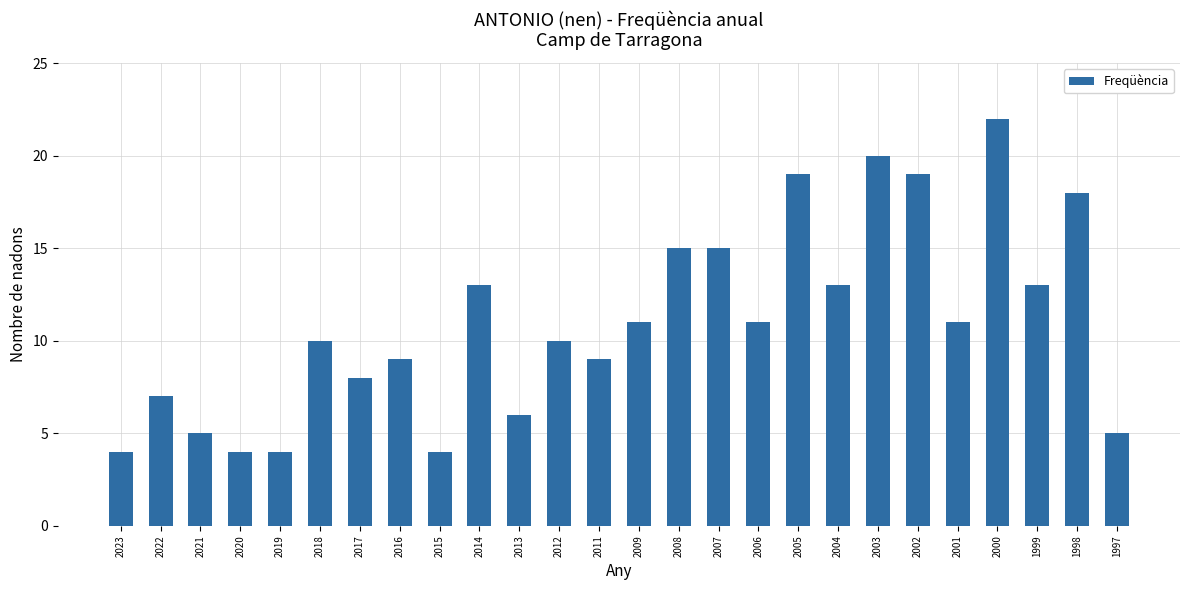

Reading right to left, transcribe all the data shown in this chart.

5	18	13	22	11	19	20	13	19	11	15	15	11	9	10	6	13	4	9	8	10	4	4	5	7	4